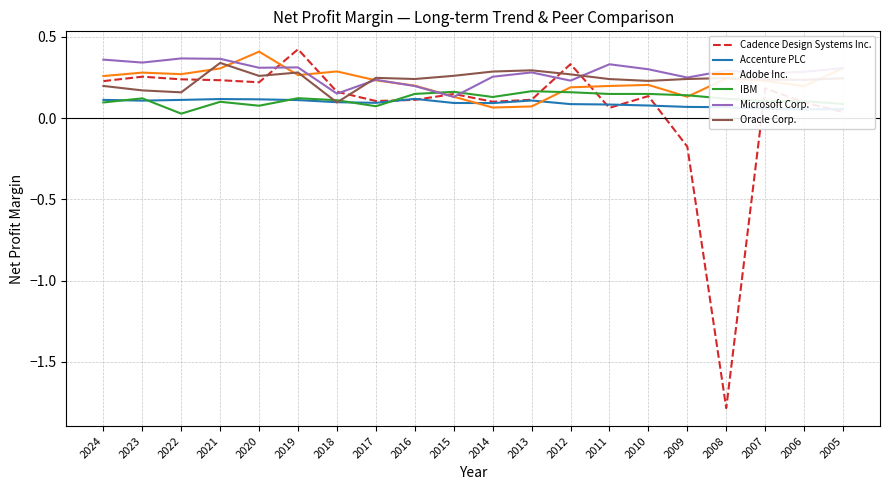

Does the chart have visible grid lines?

Yes